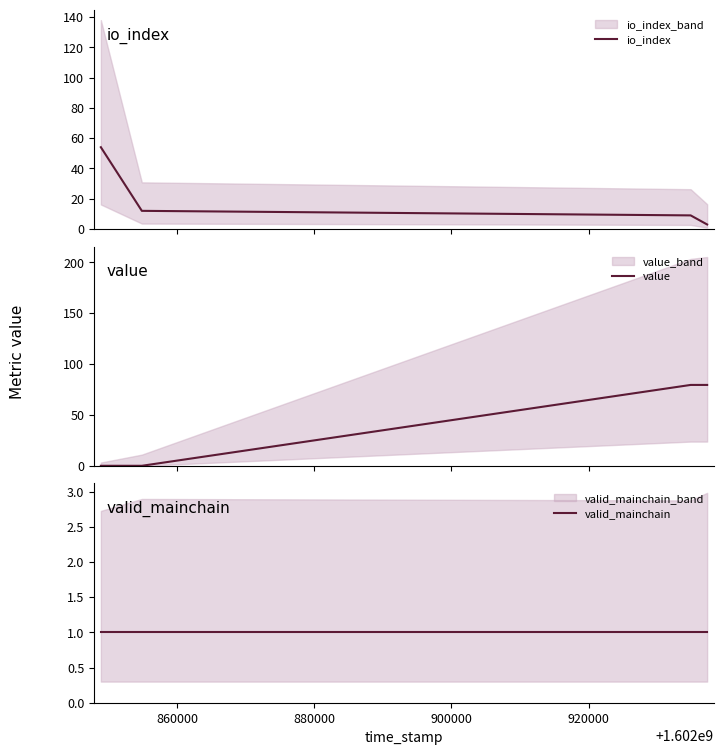

Which series has the largest range (max minus min)?

value